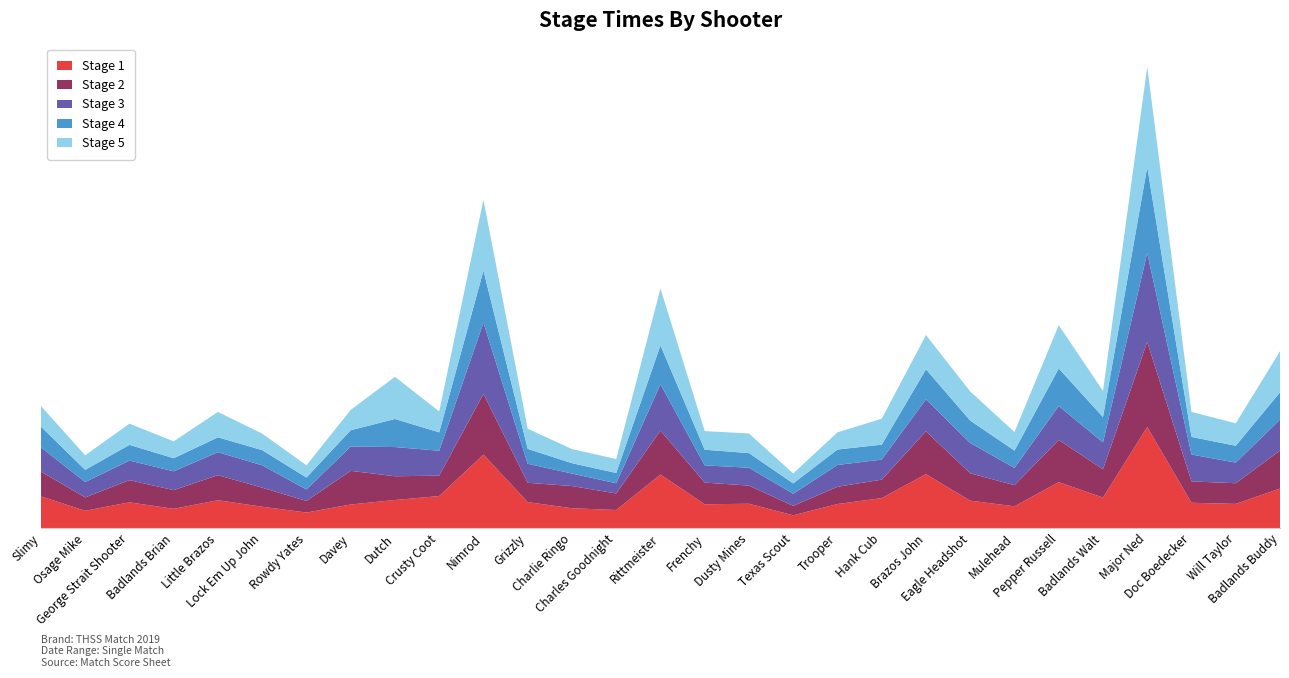

Reading left to right, transcribe all the data shown in this chart.

Stage 1: 67.5	36.9	54.8	41.1	59.2	45.5	33.2	50.2	59.7	68.1	155.9	55.2	42.3	38.5	113.6	50.7	51.8	27.3	51.2	63.7	114.5	58.4	46.3	97.5	64.9	214.2	53.9	51.5	83.9
Stage 2: 52.5	28.3	47.0	39.5	53.1	40.3	24.5	71.3	50.3	43.2	128.5	40.9	47.0	35.0	93.0	45.9	38.4	20.0	36.5	39.1	90.6	58.0	44.7	89.4	59.9	180.4	45.1	43.8	80.5
Stage 3: 51.2	32.5	41.4	39.9	48.7	47.3	24.3	51.4	61.9	52.7	150.9	40.3	26.5	21.6	98.1	36.4	37.9	25.7	46.2	42.5	67.8	64.0	36.6	71.7	57.0	188.4	57.0	43.7	65.4
Stage 4: 44.0	25.8	33.3	27.6	31.4	32.2	25.3	34.5	59.5	38.9	110.2	31.6	21.9	21.8	82.5	33.2	30.9	22.0	32.7	31.6	63.6	47.4	36.7	79.6	53.6	181.8	37.2	35.6	58.0
Stage 5: 43.6	30.8	44.9	35.8	53.8	35.0	25.9	43.1	89.3	44.4	150.0	42.6	29.9	29.5	120.3	39.4	41.6	21.1	36.4	55.0	72.4	61.7	39.3	91.7	55.3	212.5	53.0	47.5	87.0